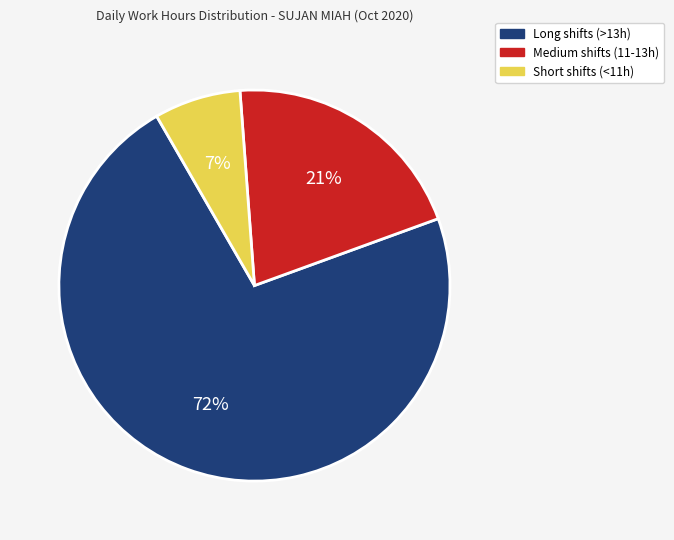

Is there a majority slice in this chart?

Yes